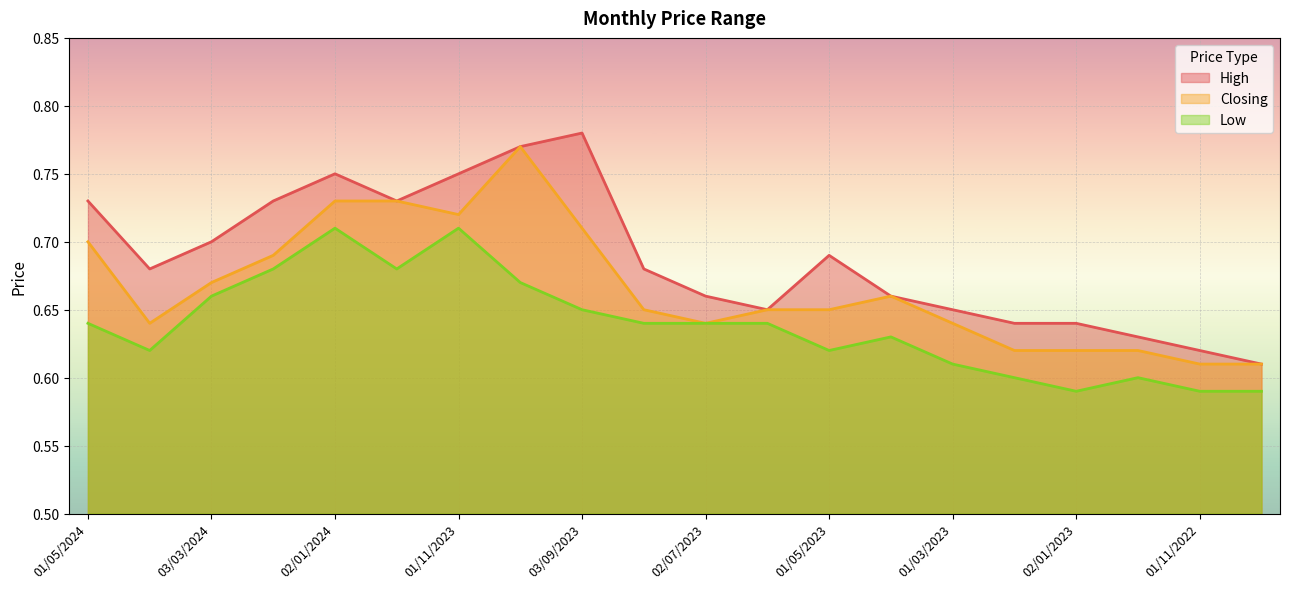

What is the spread (max minus min) of values at 02/01/2023?

0.1